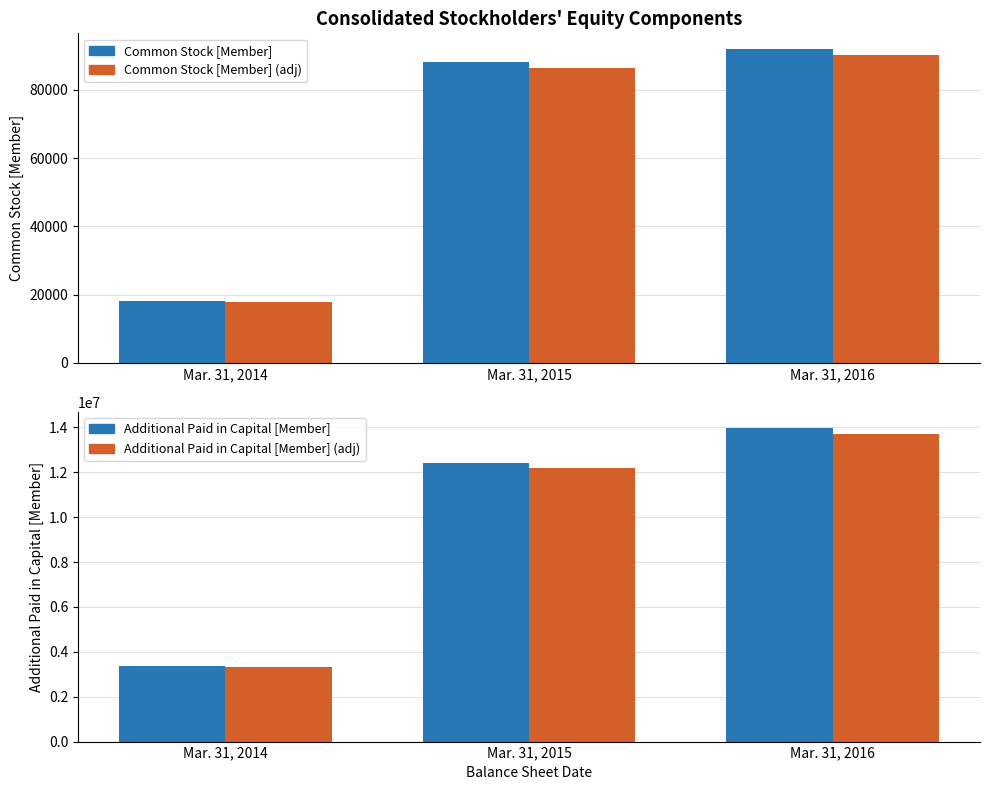

What is the difference between the maximum and minimum values in the Additional Paid in Capital [Member] (adj) series?

10392052.3